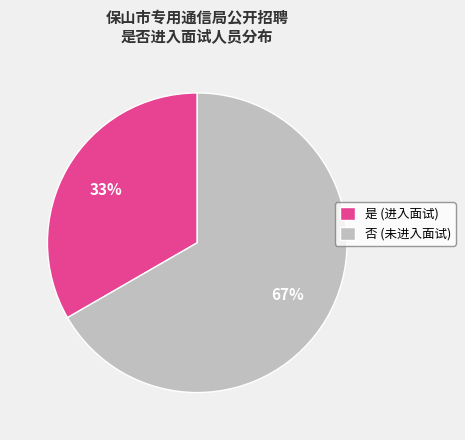

Is there a majority slice in this chart?

Yes